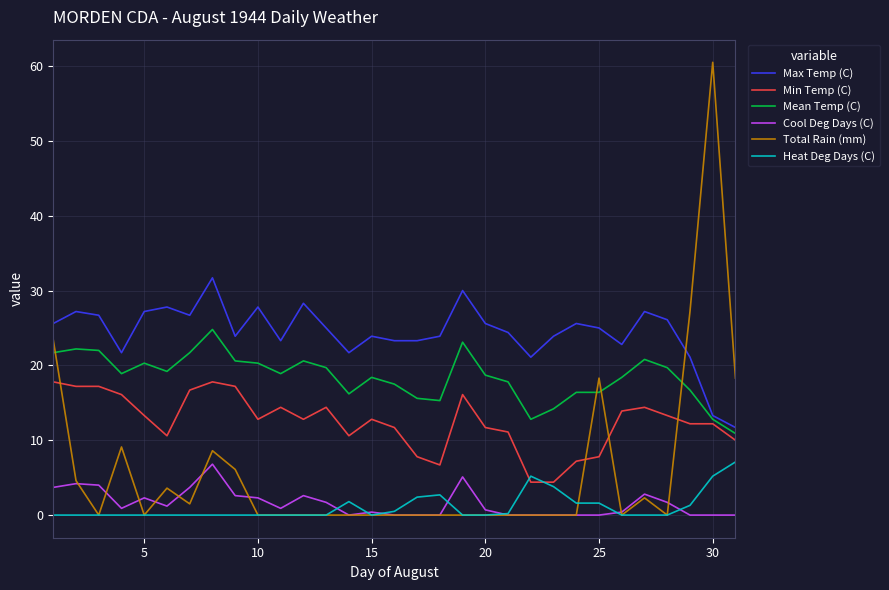

Which series has the largest range (max minus min)?

Total Rain (mm)